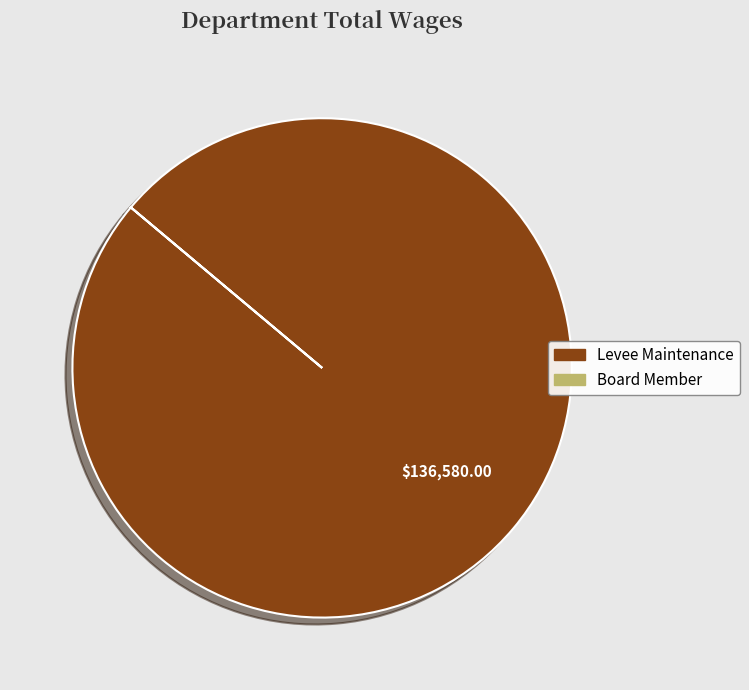

Does Levee Maintenance account for over 50% of the chart?

Yes